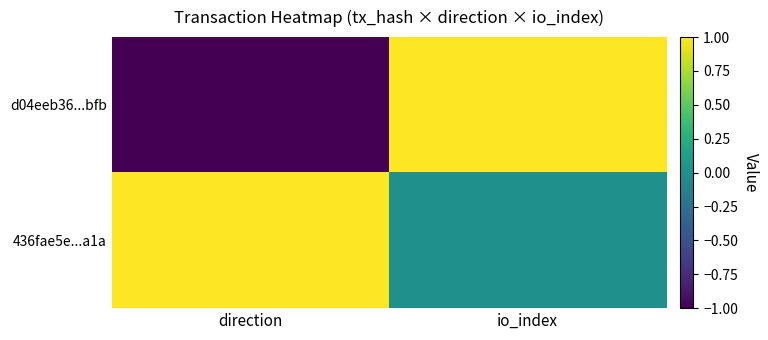

Which series has the largest range (max minus min)?

d04eeb36...bfb